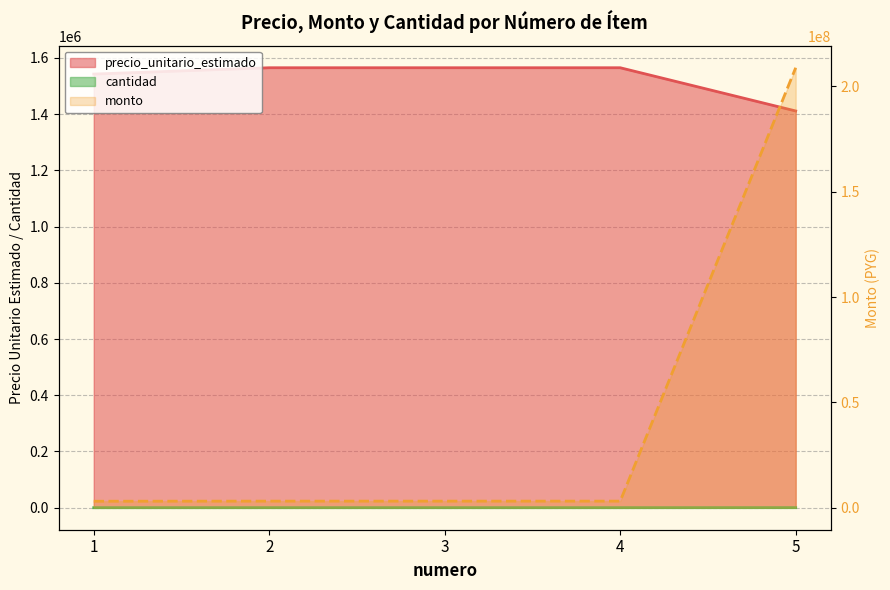

Rank the categories by precio_unitario_estimado value from lowest to highest.

5, 1, 2, 3, 4